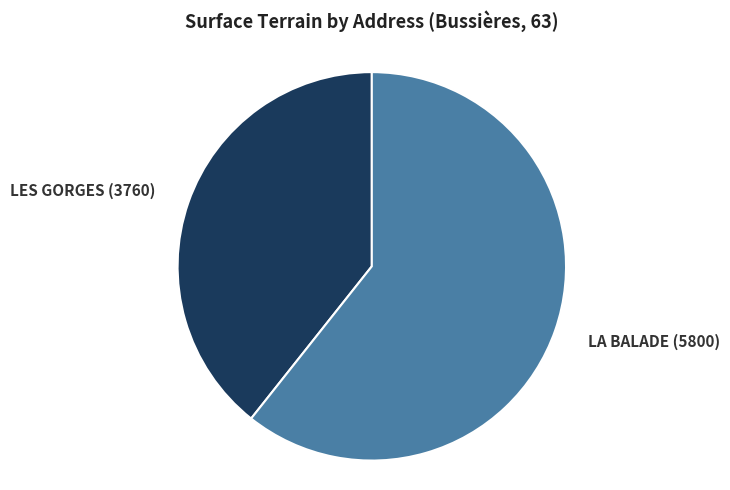

Which slice represents more than half of the pie?

LA BALADE